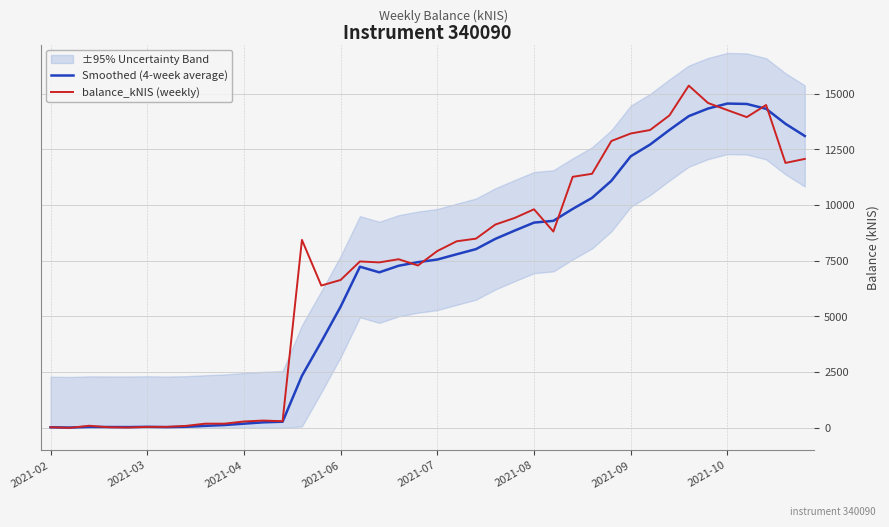

At which category is the sum across all series the highest?

33